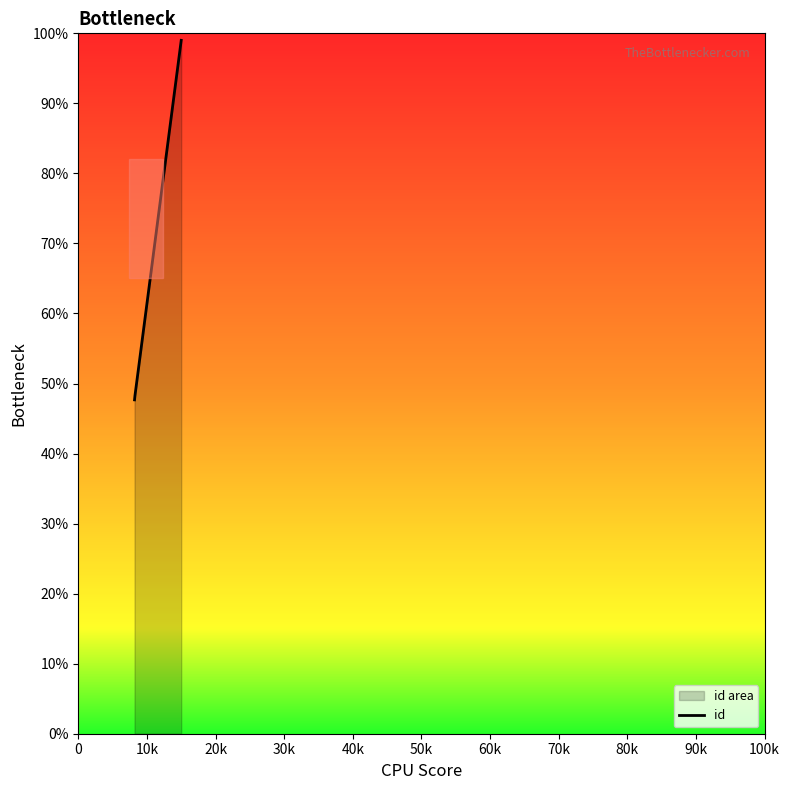

What is the sum of all values?

194.9